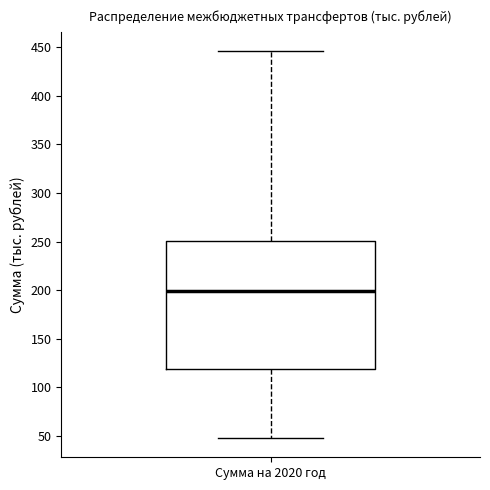

Read this box plot against the y-axis: the position of the median line, the range covered by the box, and the ends of both whiskers. The values are not printed on the chart, so give them approximately, as read against the axis.

median 200, box 120 to 250, whiskers 50 to 445